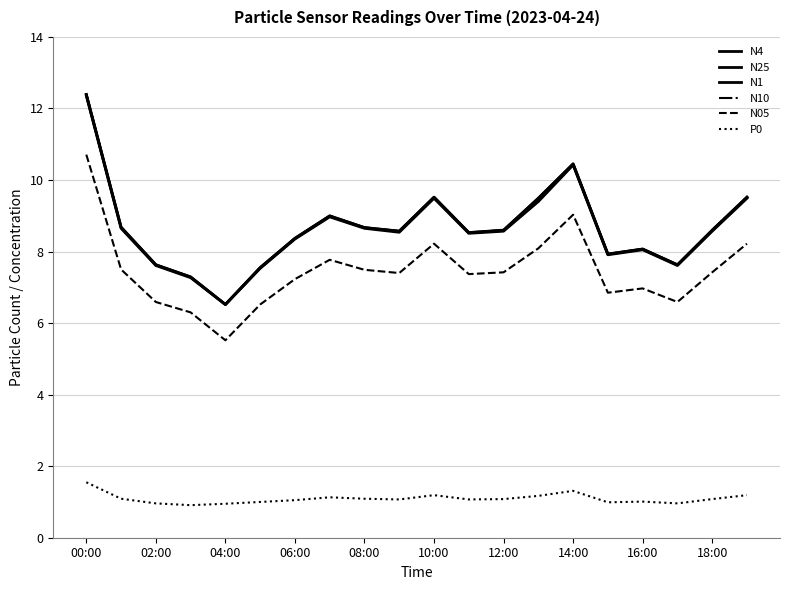

Does the chart display data point markers on the line(s)?

No